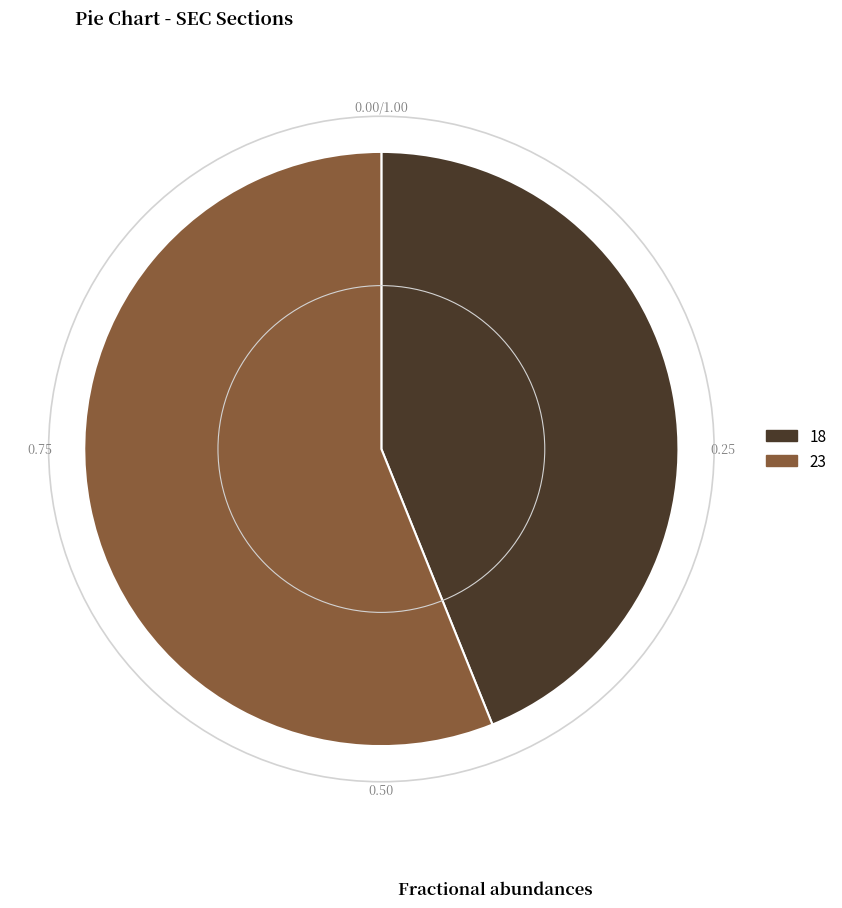

Which slice is the smallest?

18